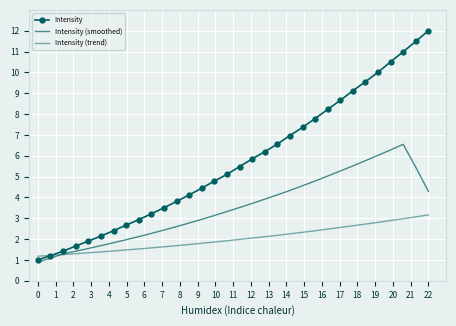

How many data points in Intensity are less than 5?

15